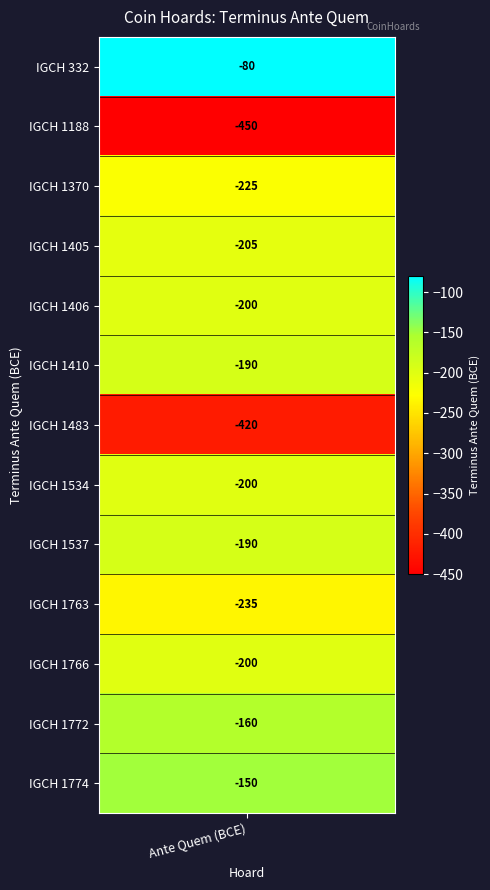

The value at IGCH 1537 is -69. True or false?

False